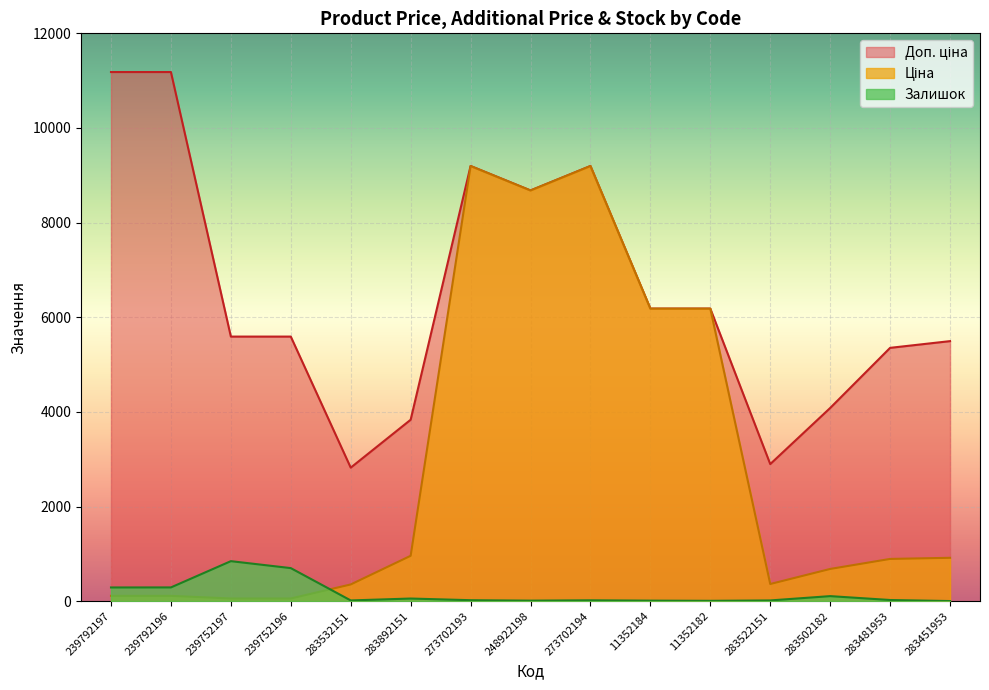

Which series has the largest range (max minus min)?

Ціна